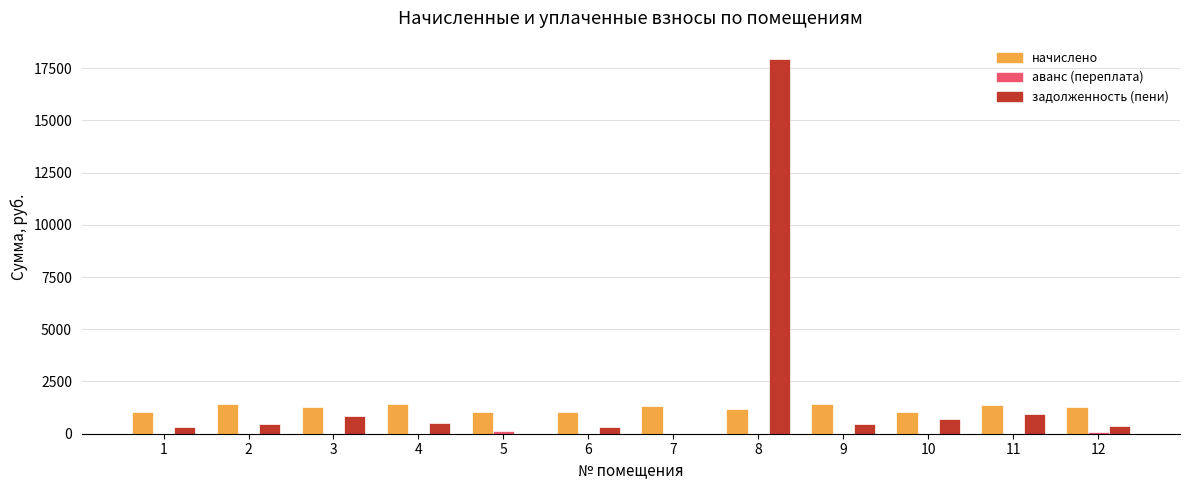

What is the maximum value shown in the chart?

17915.6